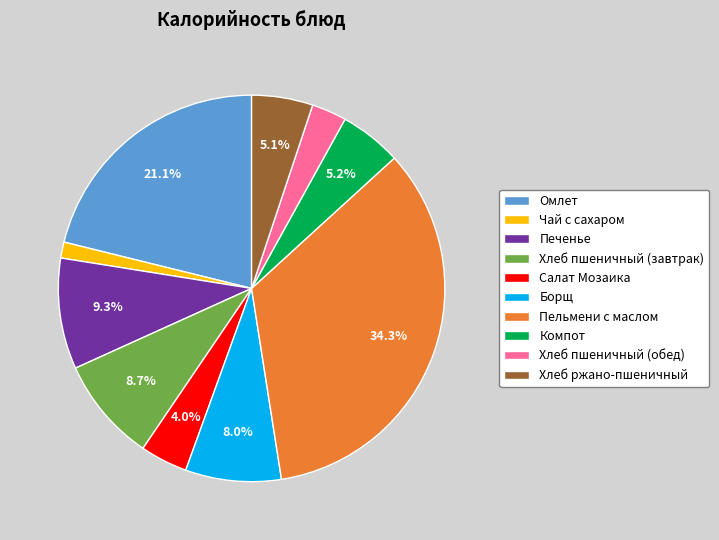

To the nearest percent, what percentage of the pie is Хлеб пшеничный (обед)?

3%